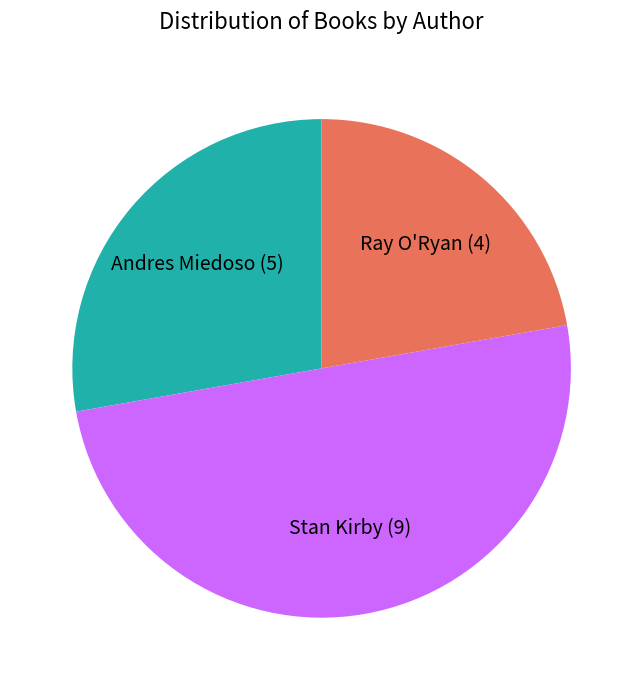

True or false: Ray O'Ryan accounts for 31% of the total.

False